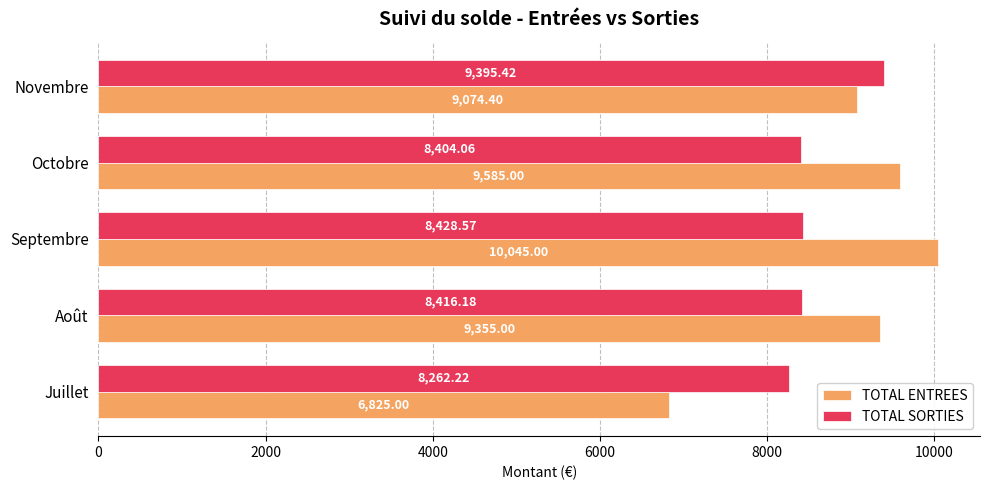

What is the difference between the second highest and second lowest values in the TOTAL ENTREES series?

510.6